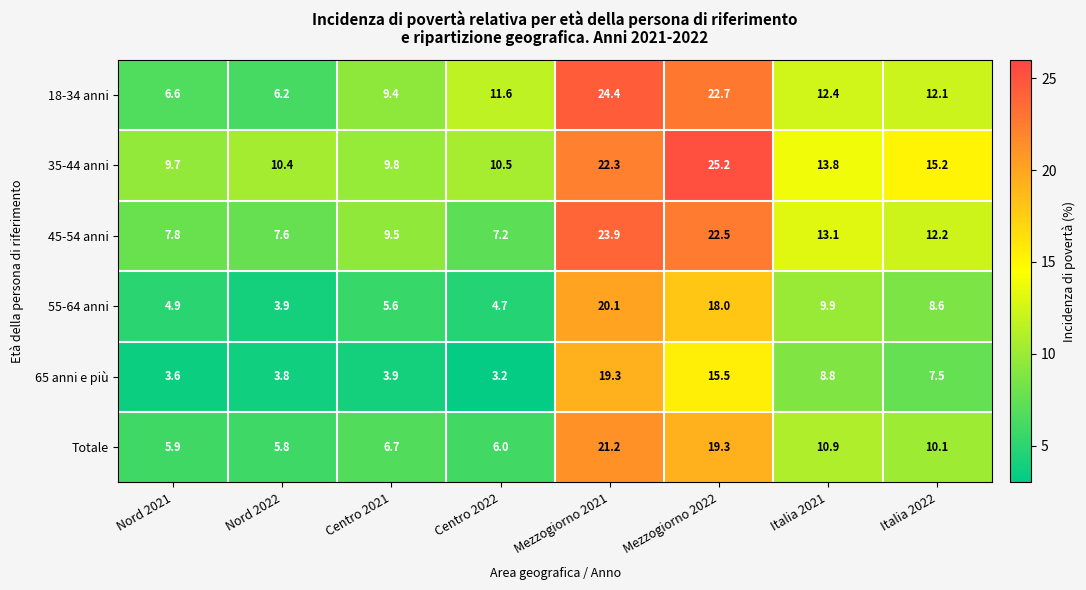

How many values in the 65 anni e più series are below 7?

4